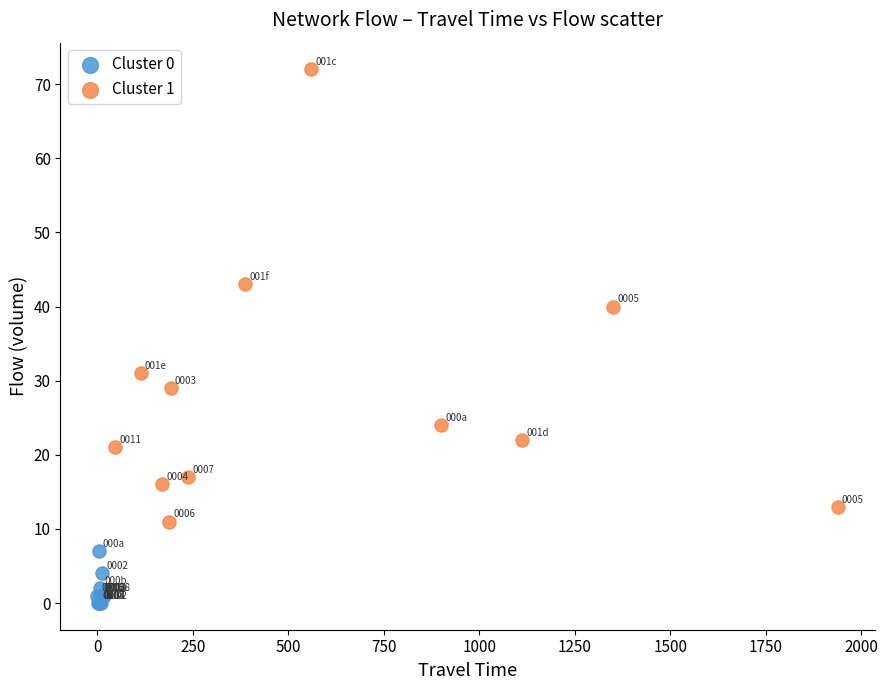

Which series has the widest spread of Y values?

Cluster 1